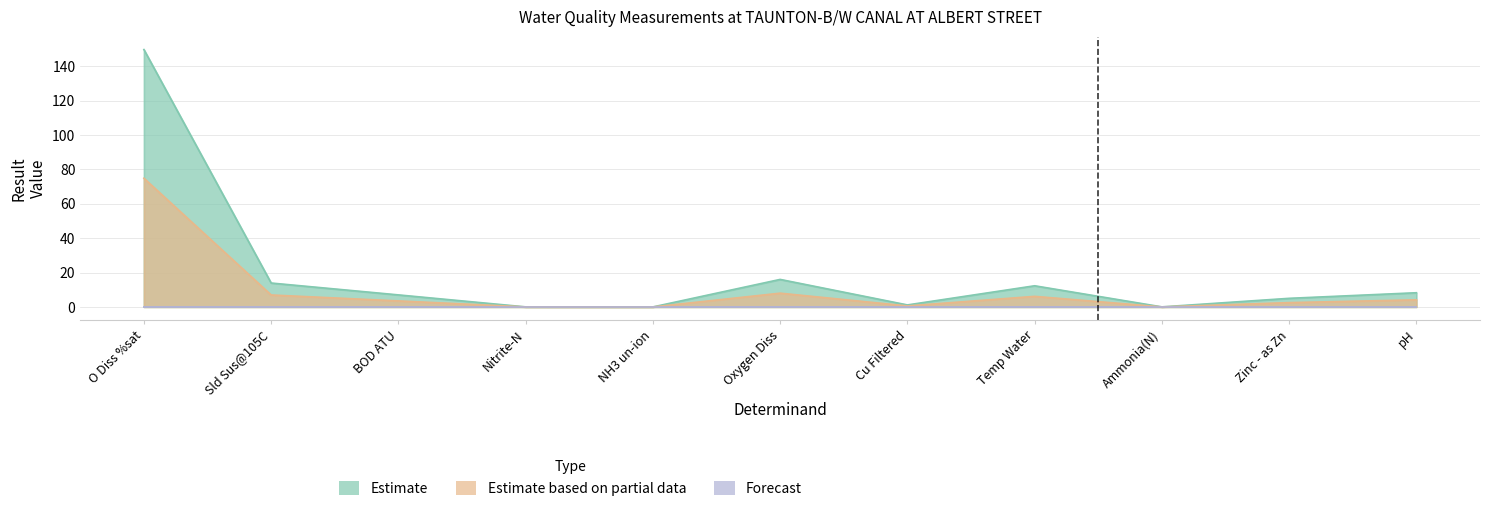

At which category is the sum across all series the highest?

O Diss %sat